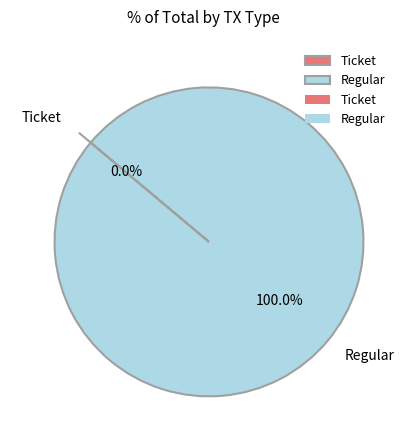

Rank the categories by value from highest to lowest.

Regular, Ticket